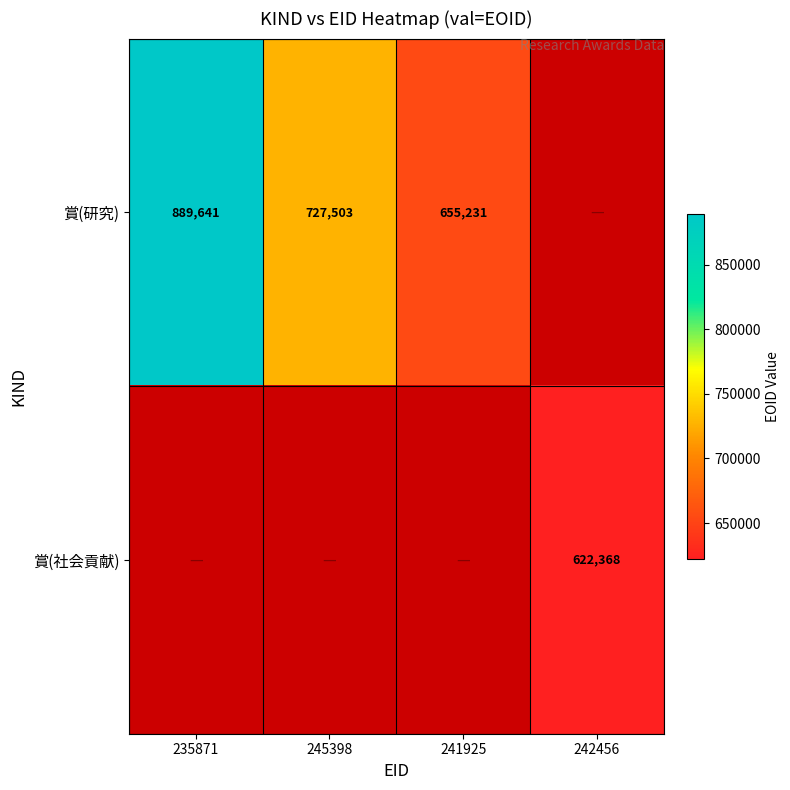

Is it true that 賞(社会貢献) equals 1067025 at 242456?

False